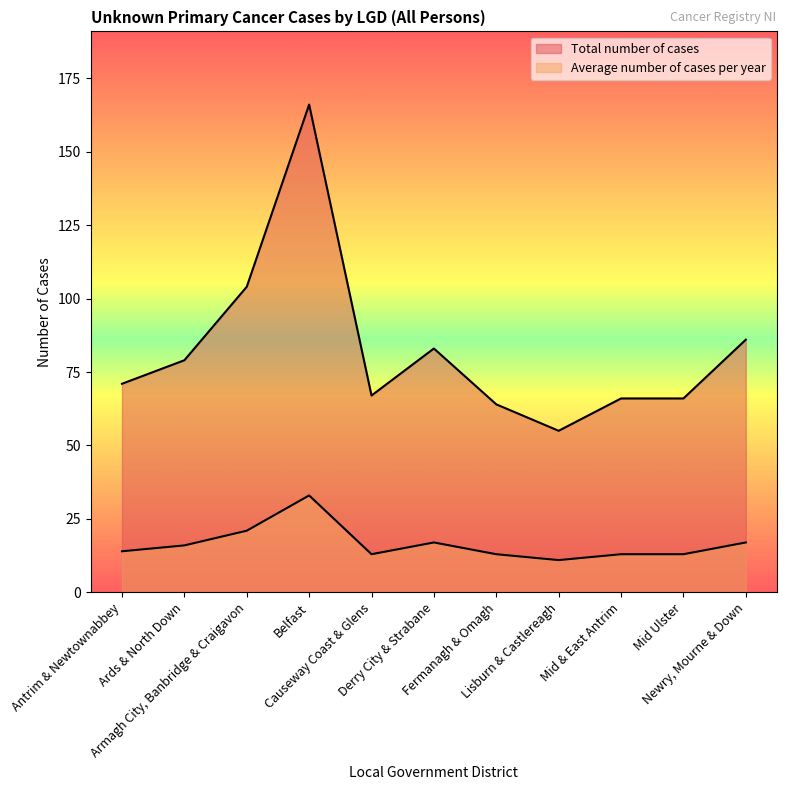

At which category does Average number of cases per year reach its first local valley?

Causeway Coast & Glens